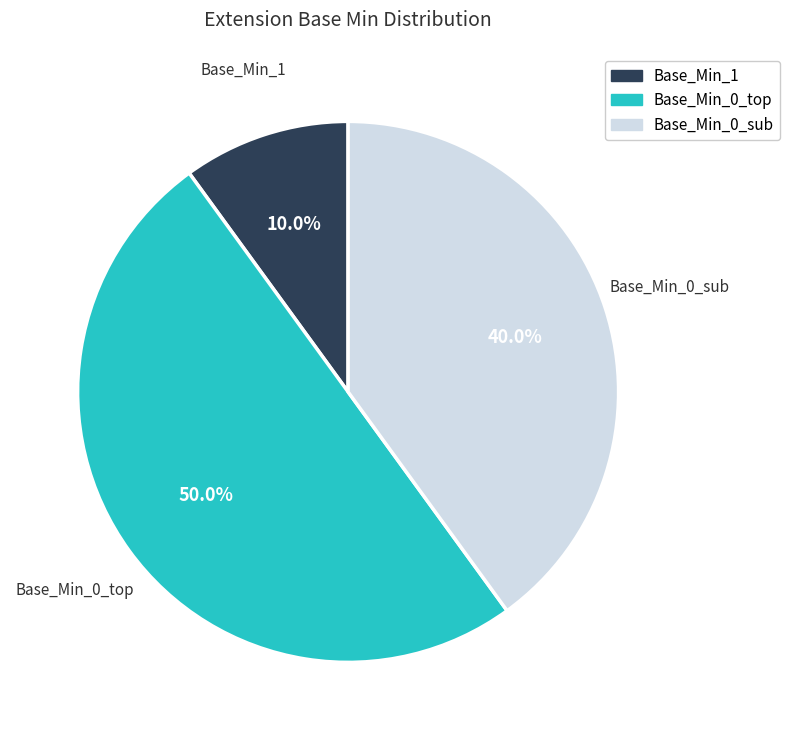

Count the number of slices in the pie.

3